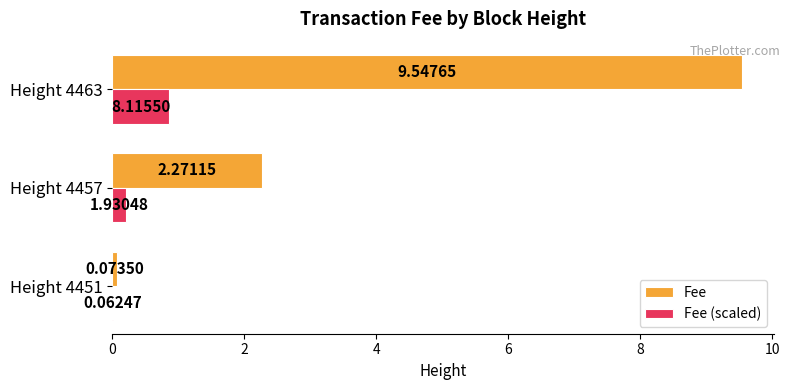

How many categories are shown in the chart?

3